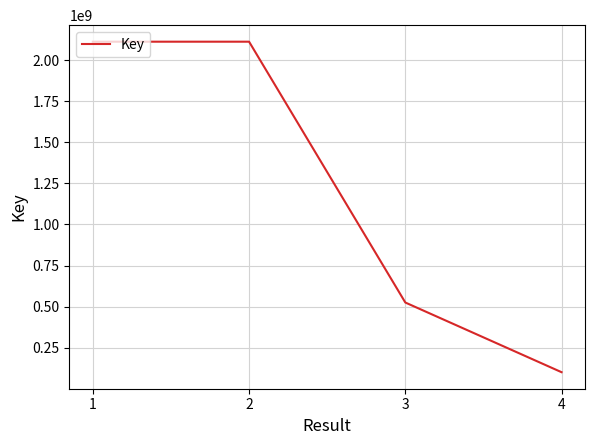

True or false: the data shows 524864192 at 3.

True